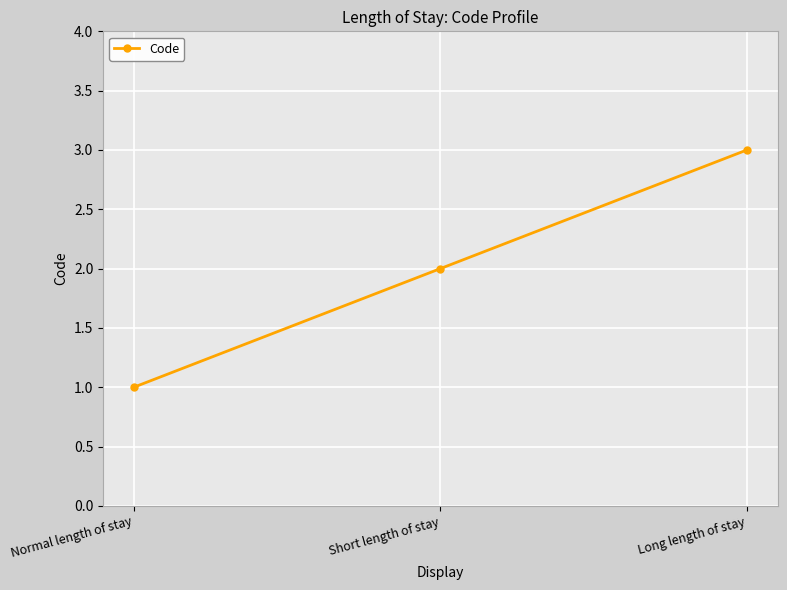

Reading right to left, what are all the values shown in this chart?

Long length of stay=3	Short length of stay=2	Normal length of stay=1